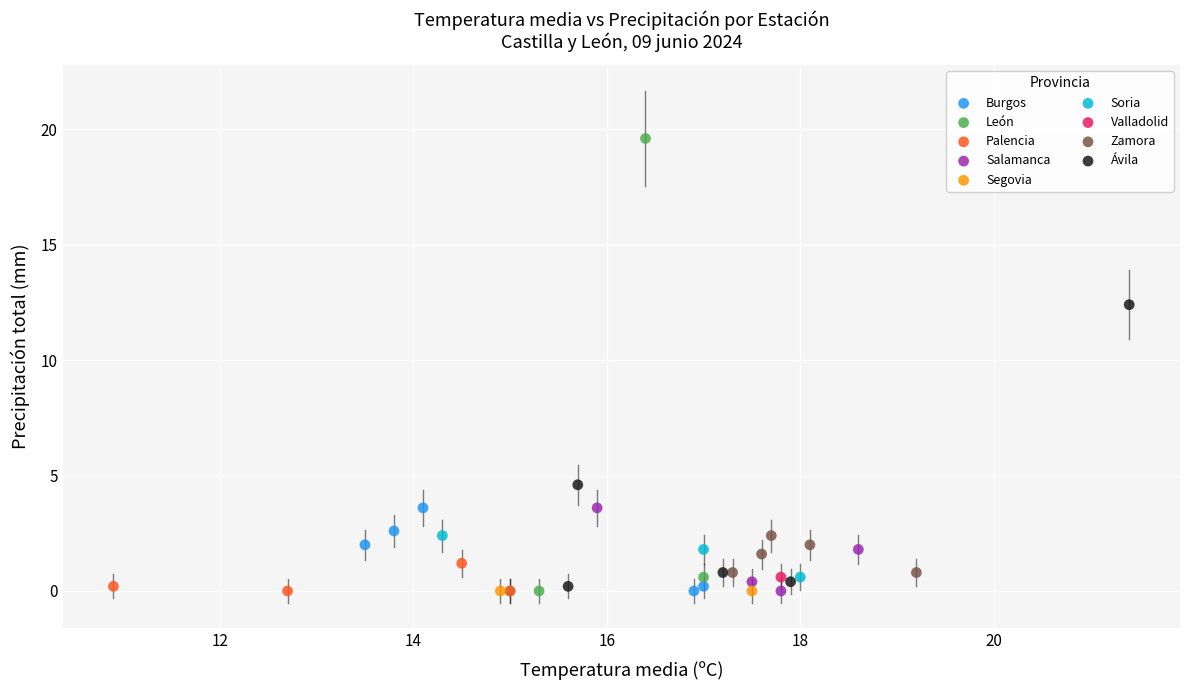

Which series contains the highest Y value?

León